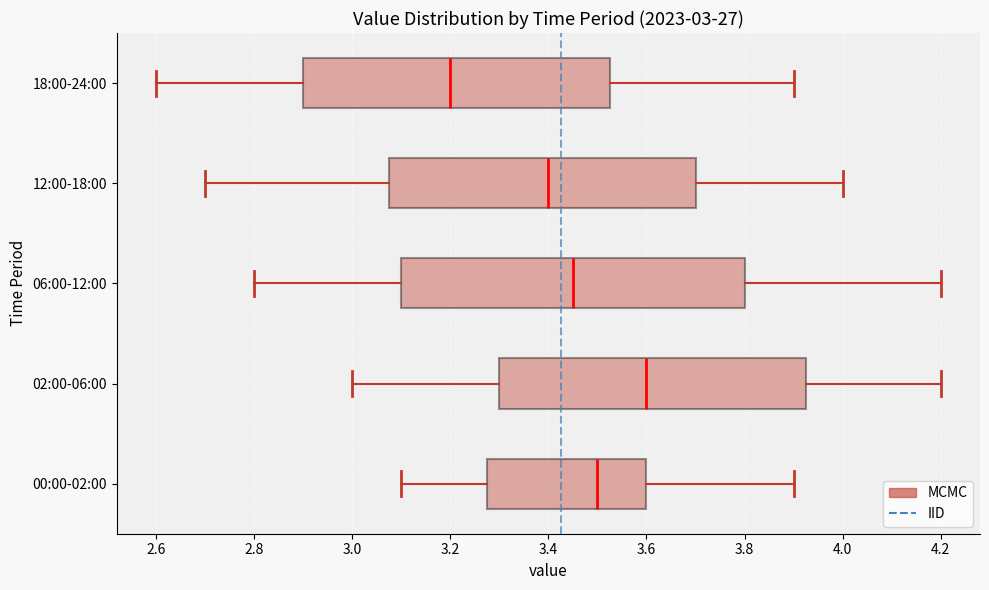

Which box is the widest, from its left edge to its right edge?

06:00-12:00